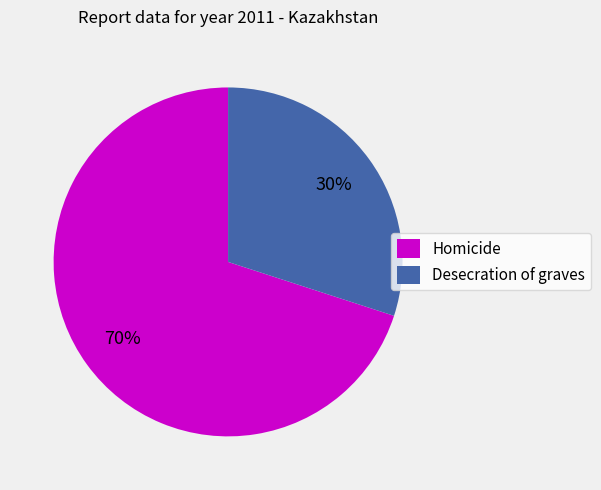

Count the number of slices in the pie.

2